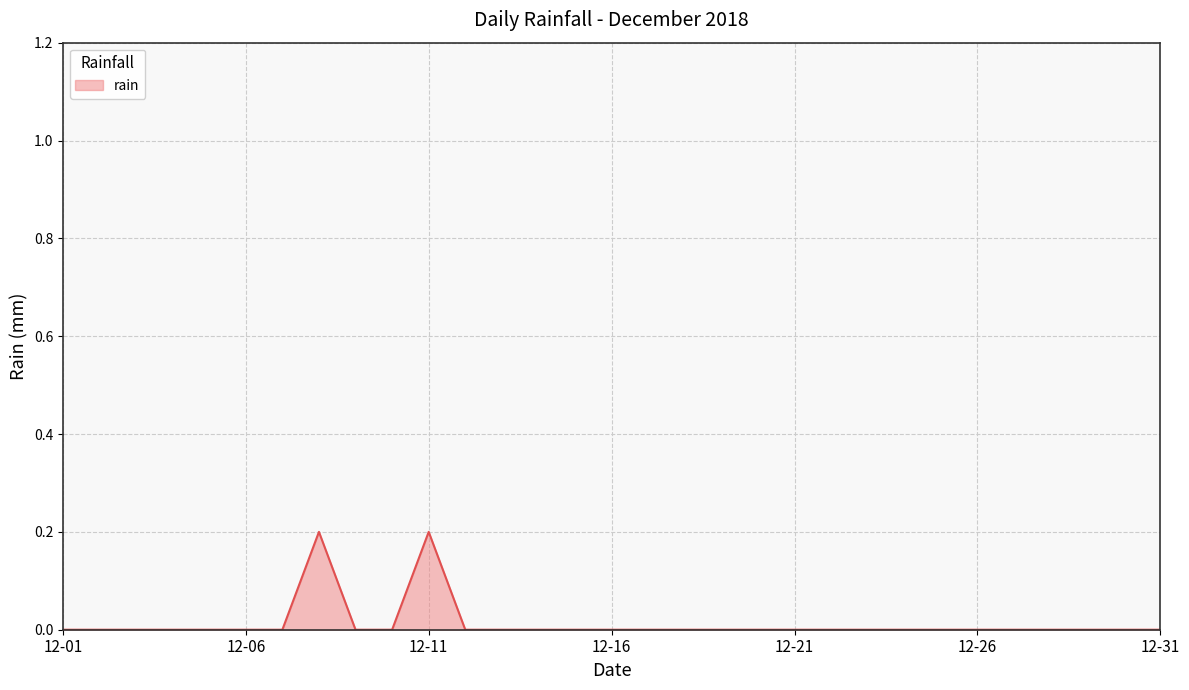

The value at 12-31 is 0.1. True or false?

False